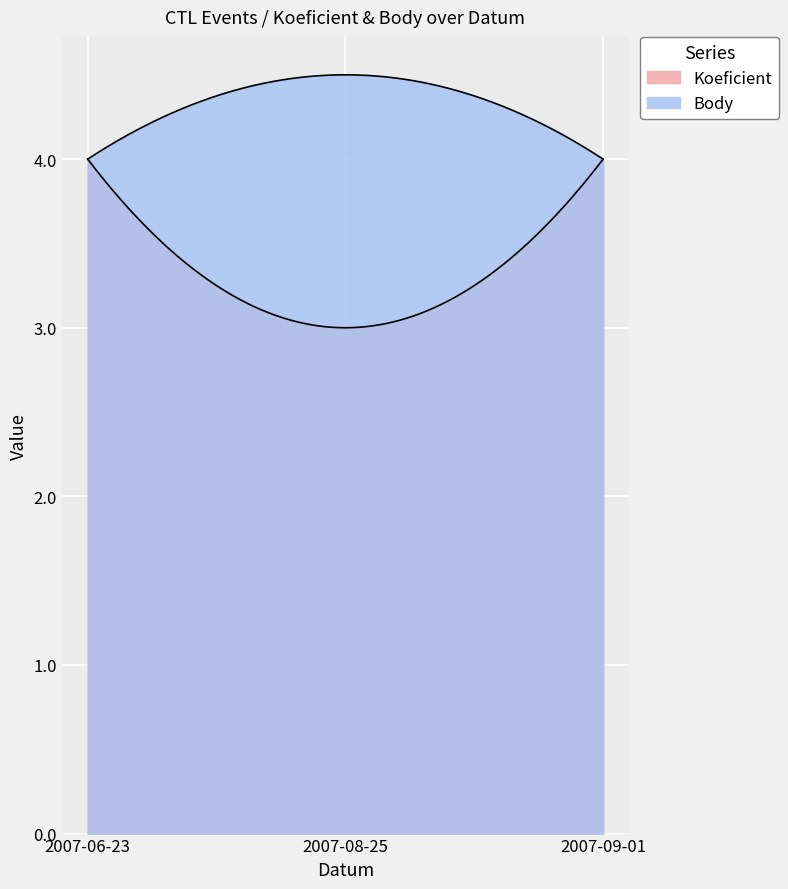

Is the value of Koeficient at 2007-06-23 greater than the value of Body at 2007-06-23?

No